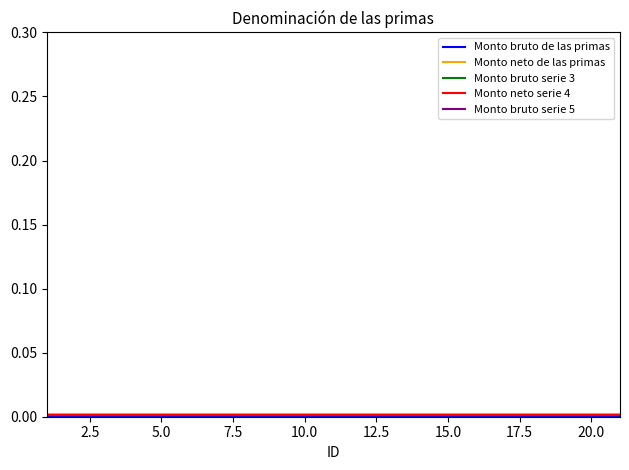

Which series has the largest range (max minus min)?

Monto bruto de las primas